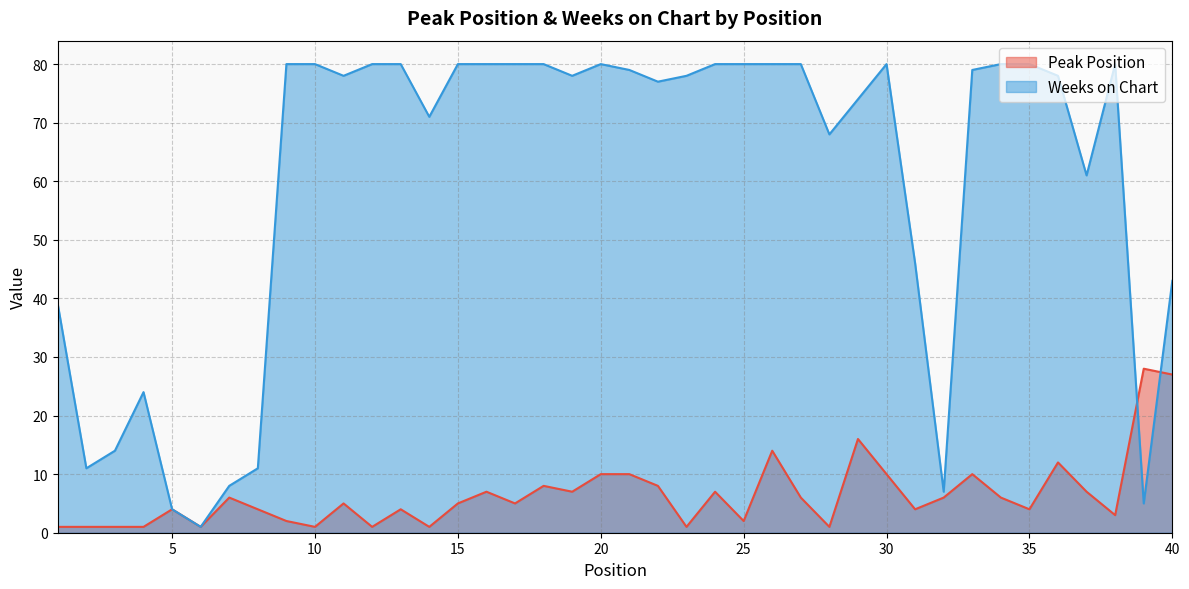

What is the average value of the Weeks on Chart series?

60